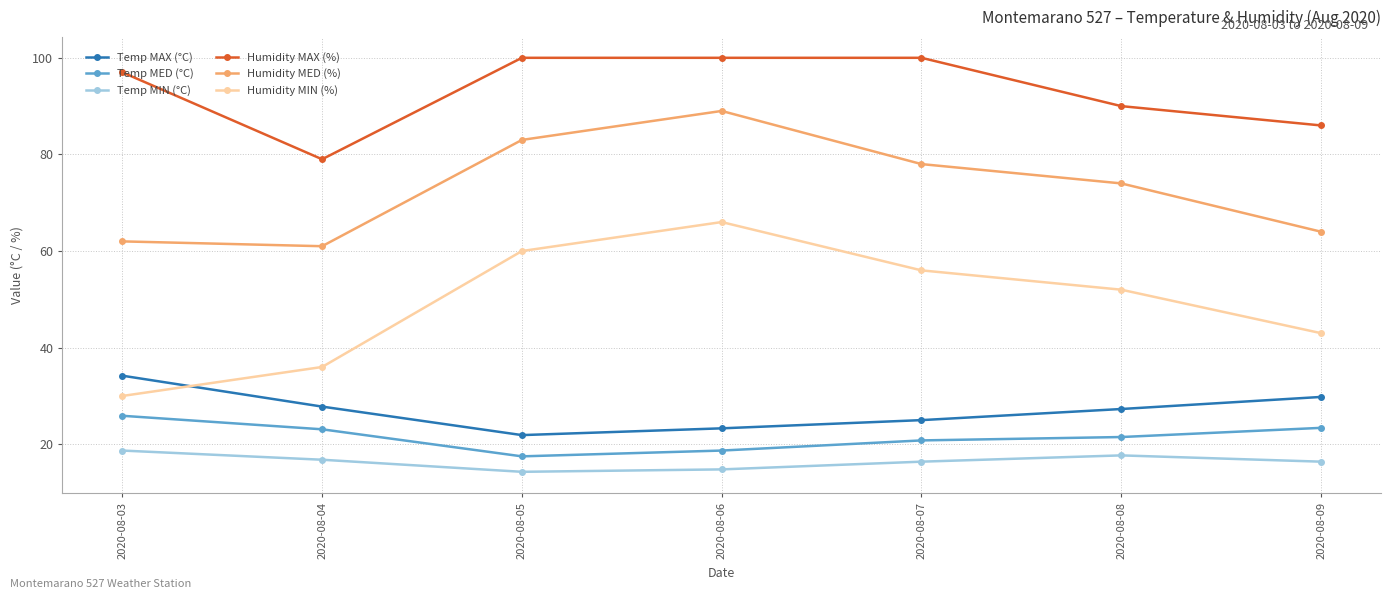

List the labels in order of Humidity MIN (%) value, smallest first.

2020-08-03, 2020-08-04, 2020-08-09, 2020-08-08, 2020-08-07, 2020-08-05, 2020-08-06